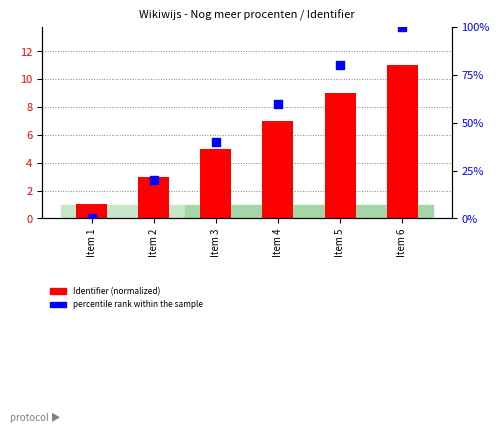

Which series has the largest total across all categories?

percentile rank within the sample